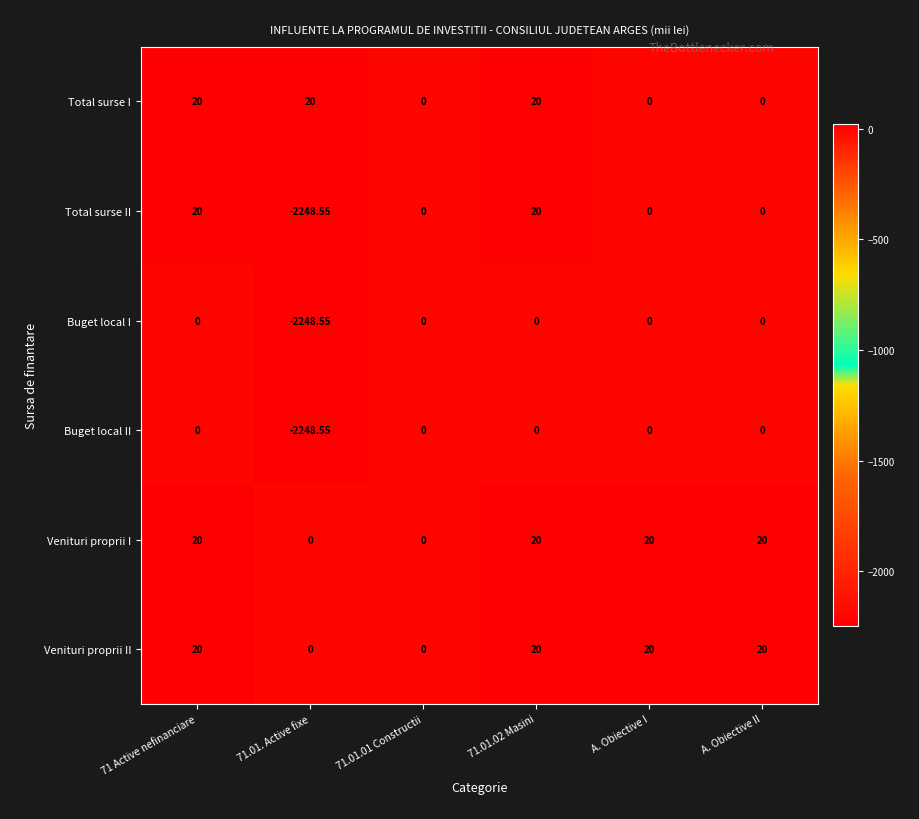

Which series has the widest spread of values?

Total surse II